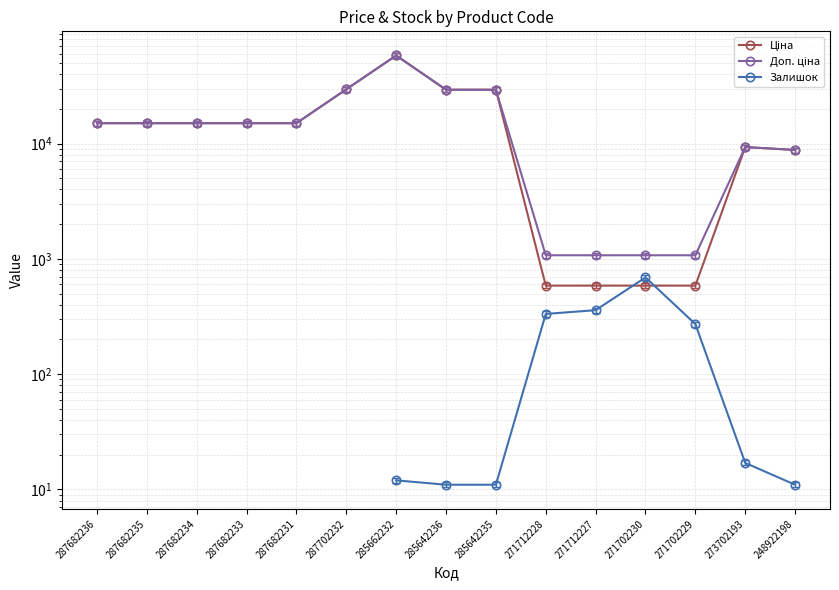

What value does the Доп. ціна series have at 285662232?

58037.0